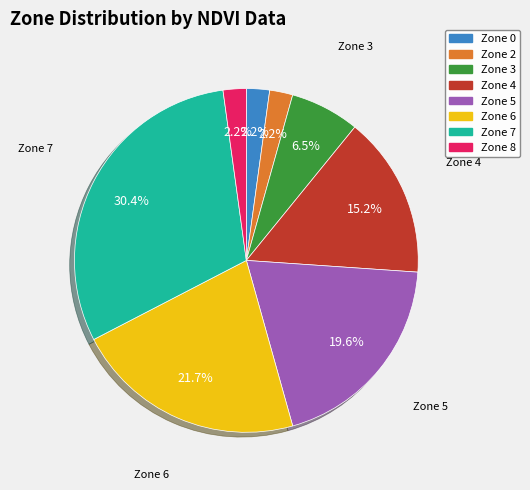

How many segments does this pie chart have?

8